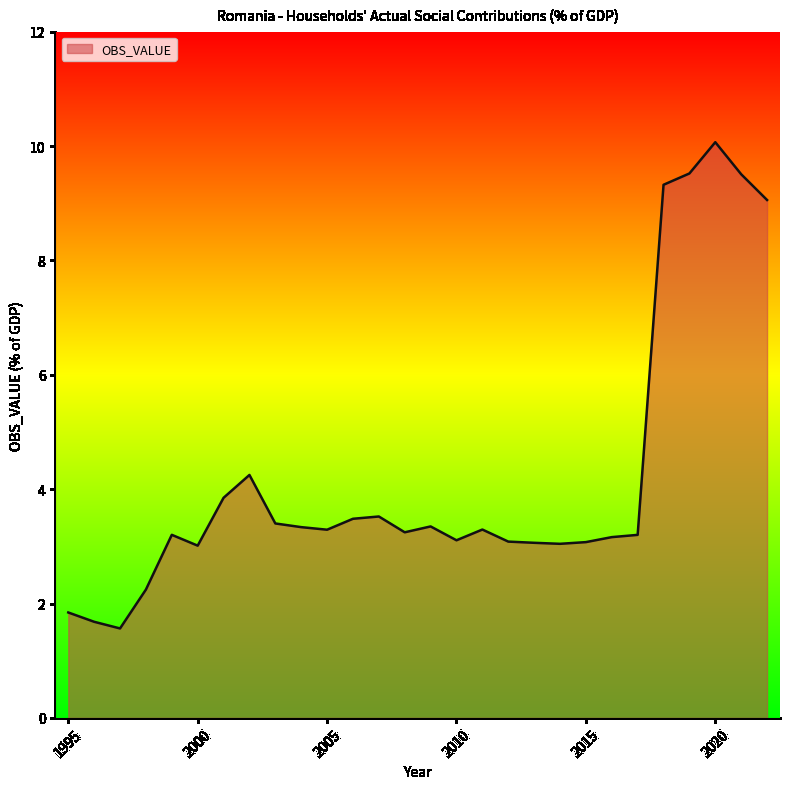

What is the maximum value shown in the chart?

10.1